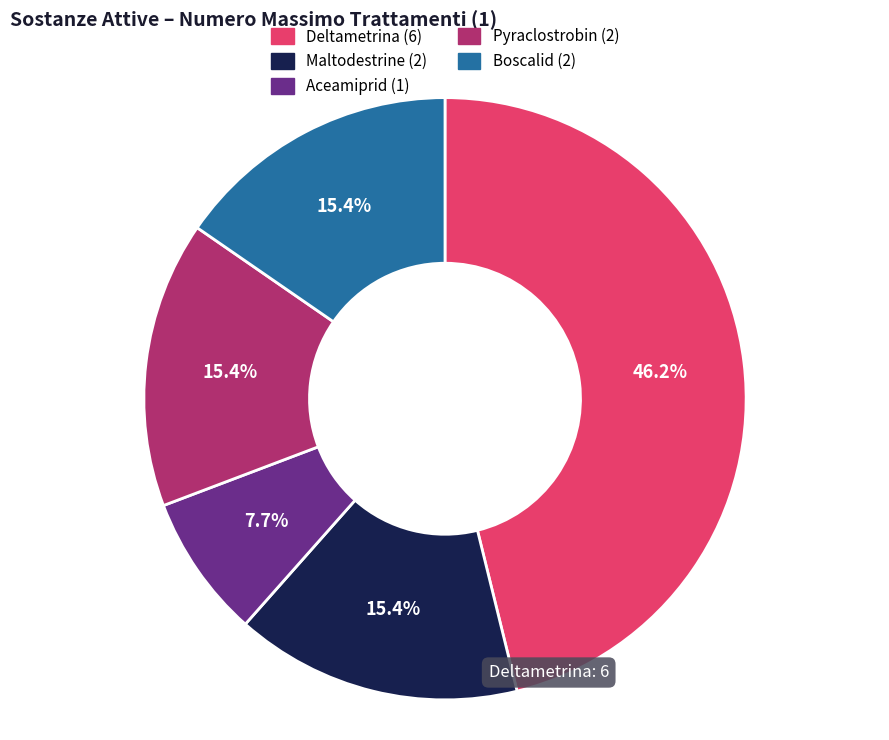

Which has a higher value, Aceamiprid or Pyraclostrobin?

Pyraclostrobin